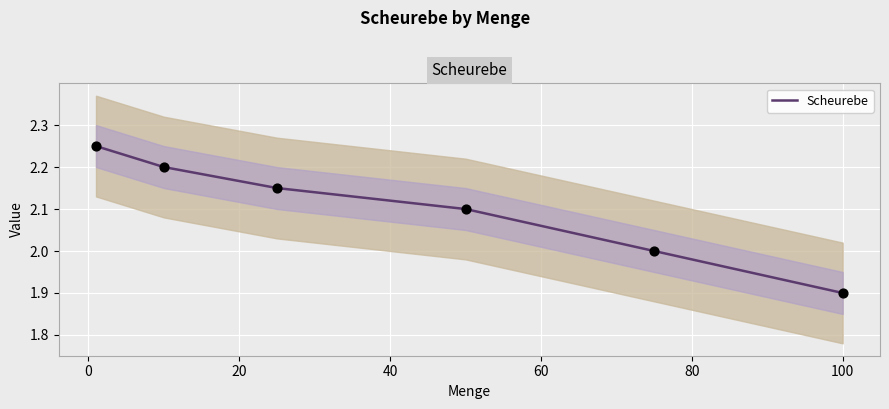

Between 80 and 40, which is larger?

40